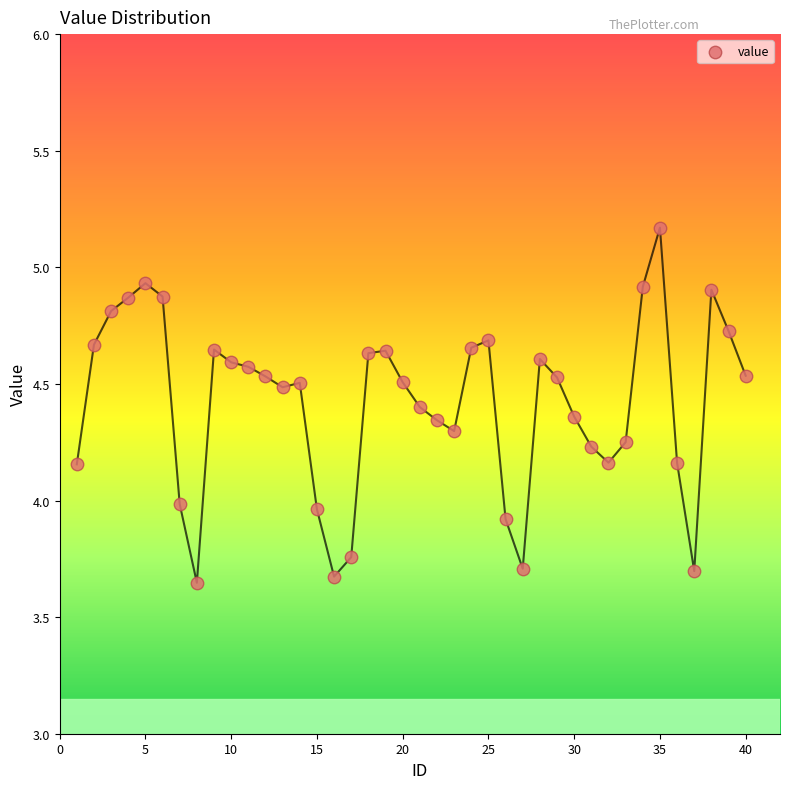

What is the range of X values (max minus min)?

39.0